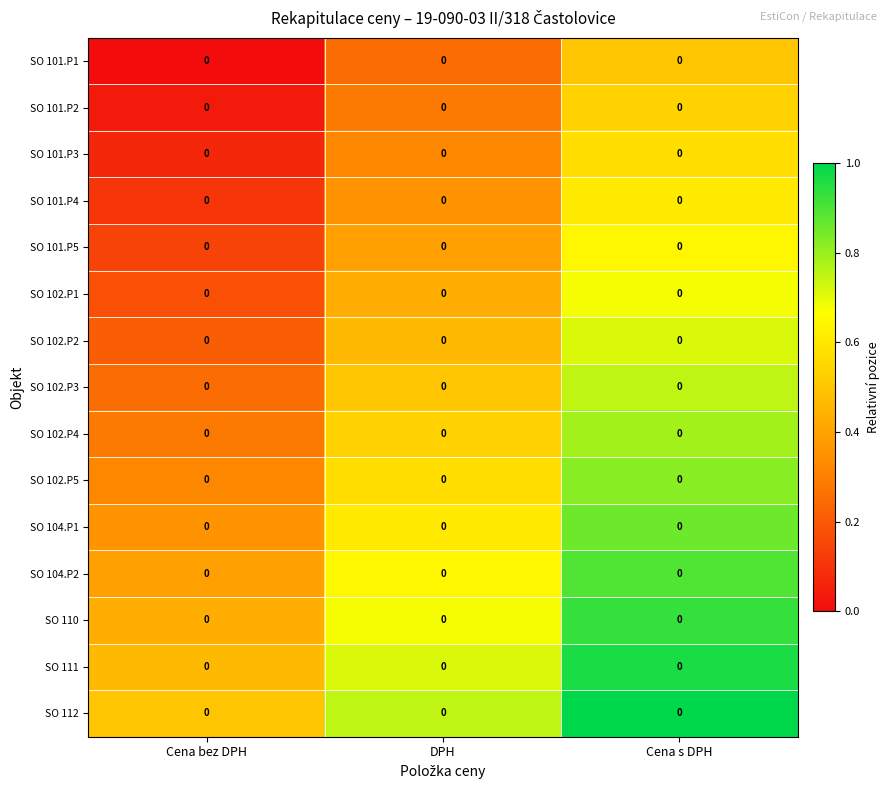

Rank the series at DPH from highest to lowest value.

SO 112, SO 111, SO 110, SO 104.P2, SO 104.P1, SO 102.P5, SO 102.P4, SO 102.P3, SO 102.P2, SO 102.P1, SO 101.P5, SO 101.P4, SO 101.P3, SO 101.P2, SO 101.P1